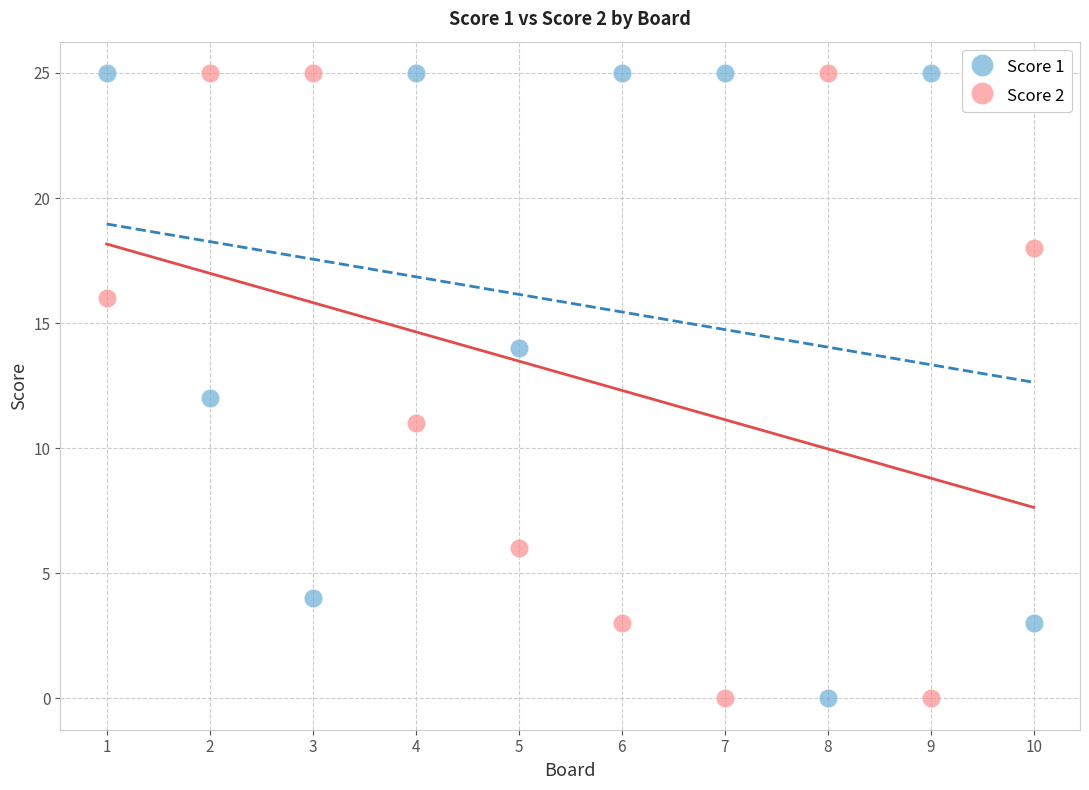

Across all data points, what is the range of Y values (max minus min)?

25